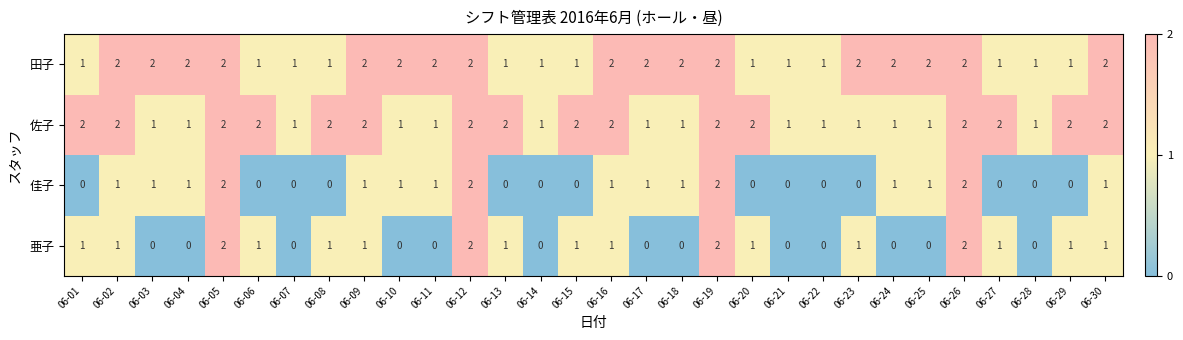

Count the 亜子 values in the range 0 to 1.

26